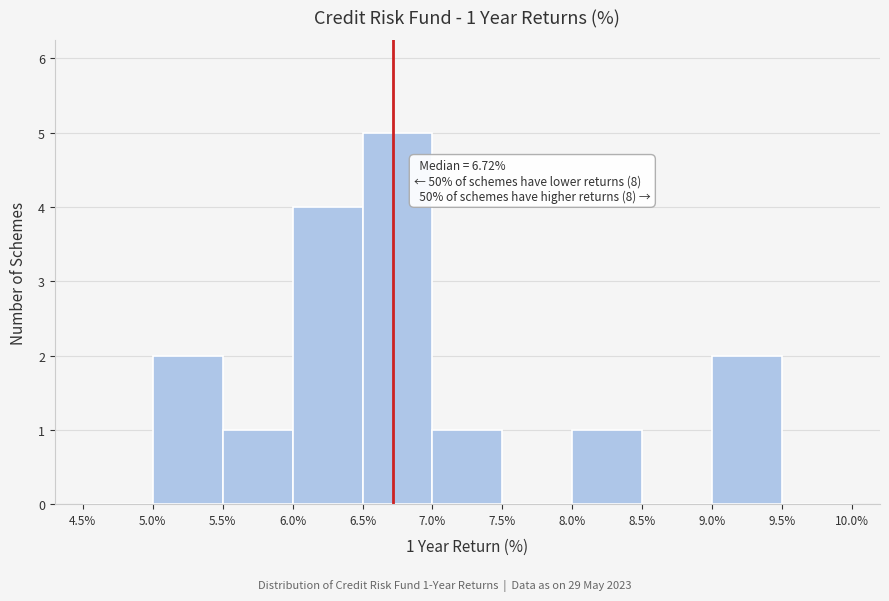

Over which range of the x-axis is the bar tallest?

6.5% to 7.0%